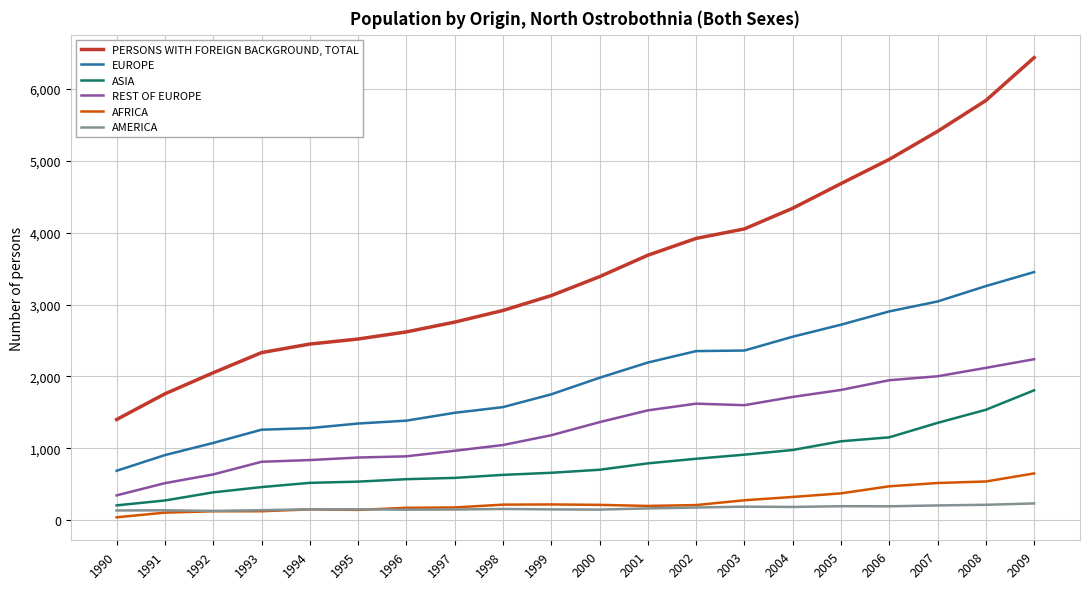

The value of AFRICA at 1999 is 221. True or false?

True